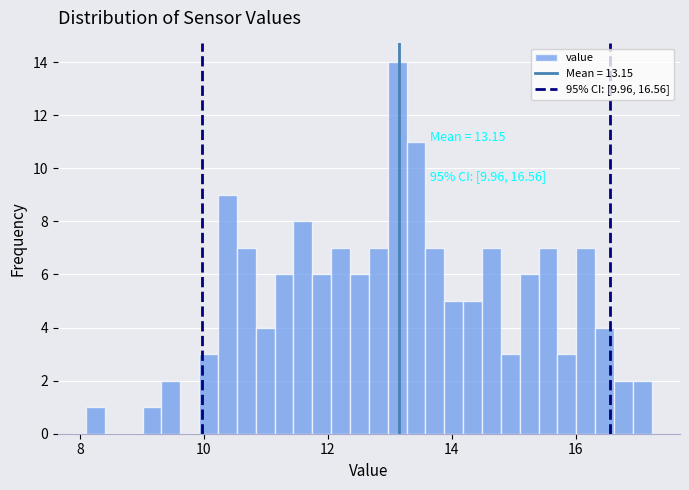

Around what value on the x-axis is the tallest bar? Give the approximate position of its centre, as read against the axis.

13.2